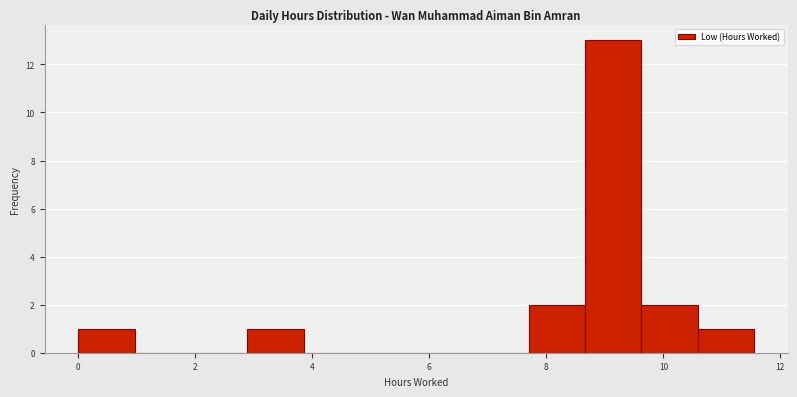

Which range on the x-axis has the tallest bar?

8.6 to 9.6